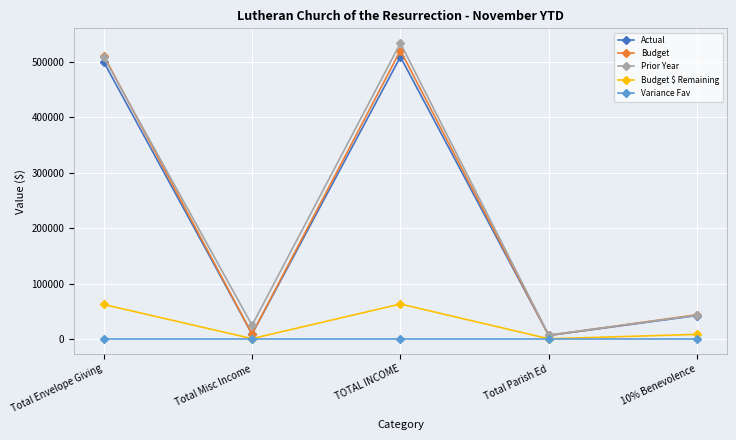

In Budget, how many points are higher than both neighbors (excluding endpoints)?

1